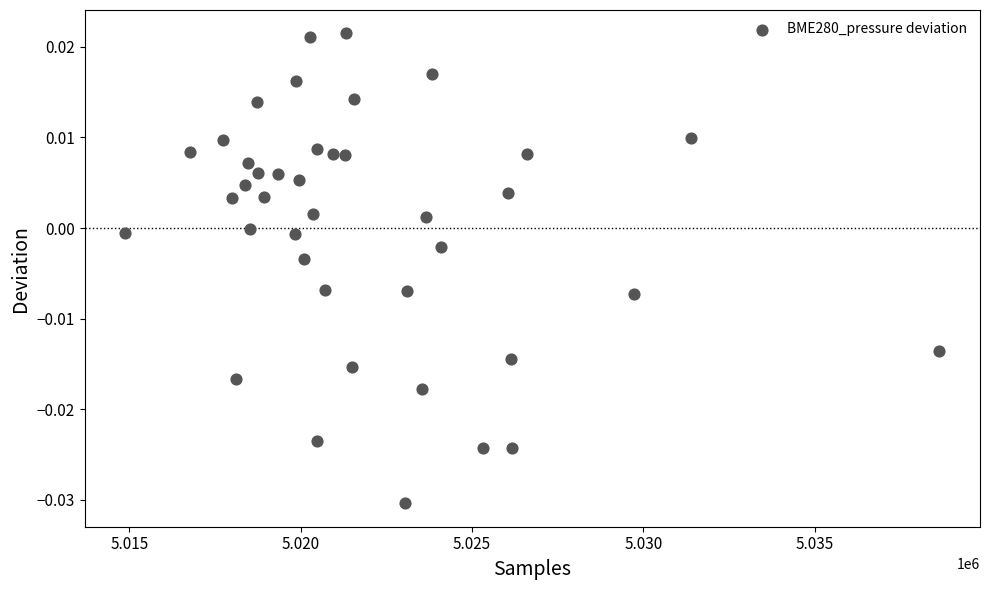

What is the range of X values (max minus min)?

23759.0